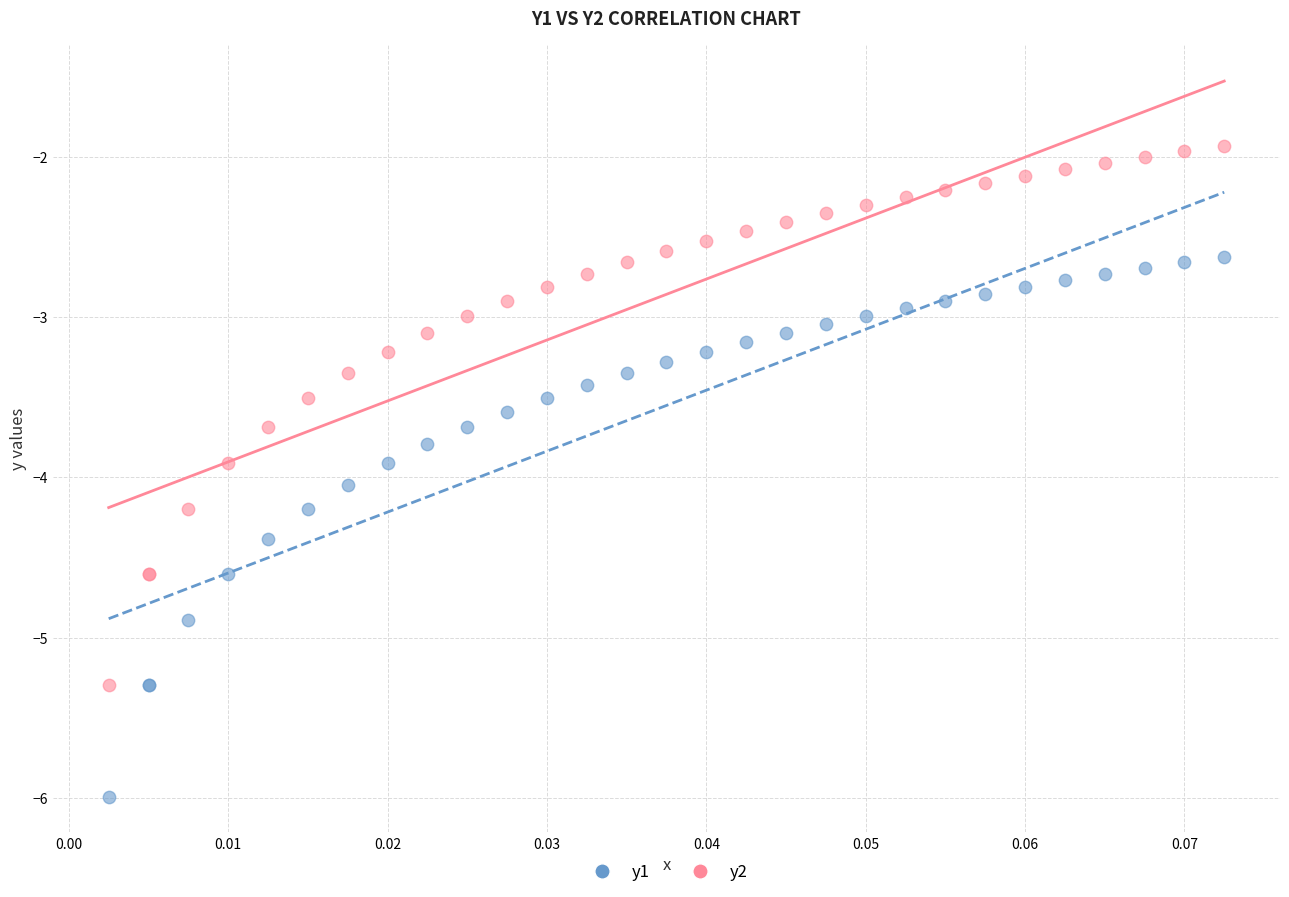

Which series contains the lowest Y value?

y1